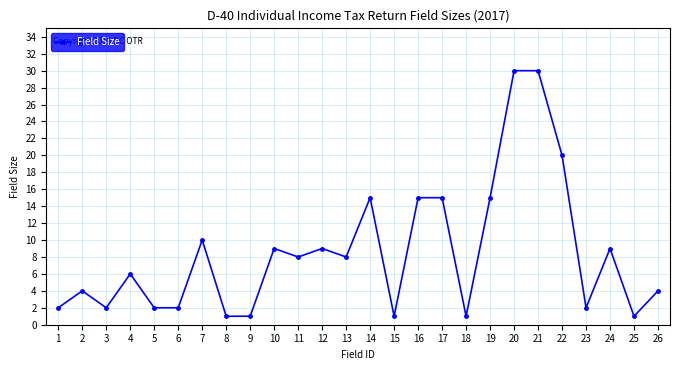

Is it true that the value at 17 is 5?

False